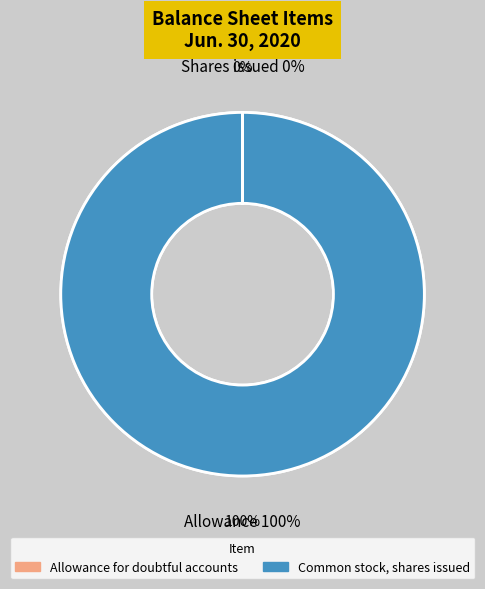

To the nearest percent, what is the average slice percentage?

50%